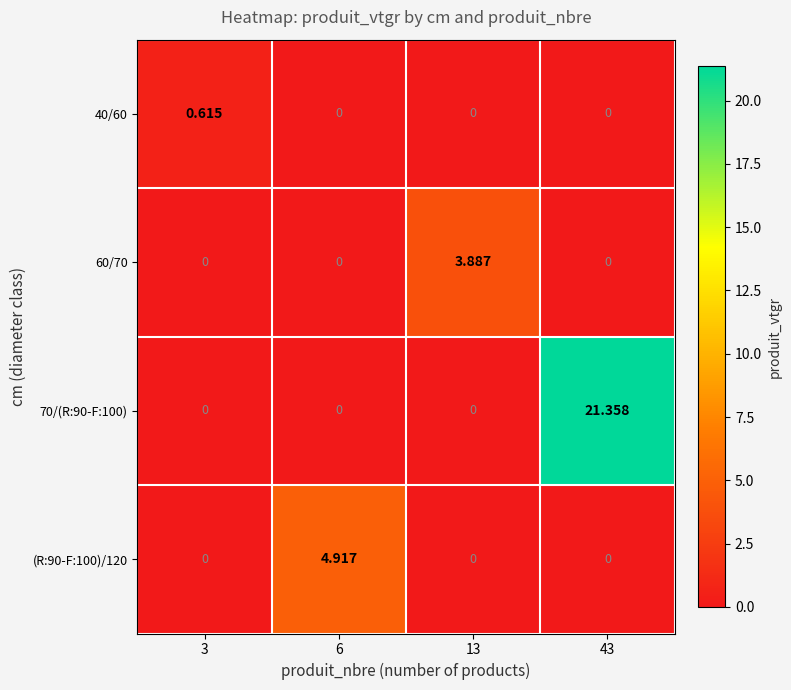

Is the value of 40/60 at 3 greater than the value of (R:90-F:100)/120 at 6?

No